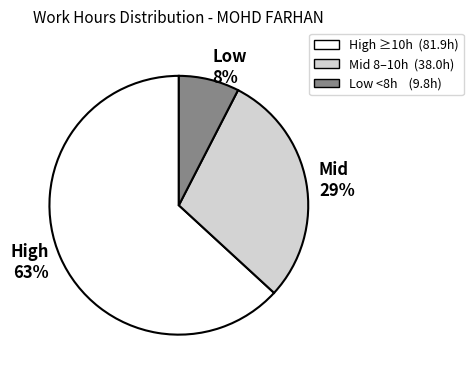

To the nearest percent, what is the average slice percentage?

33%